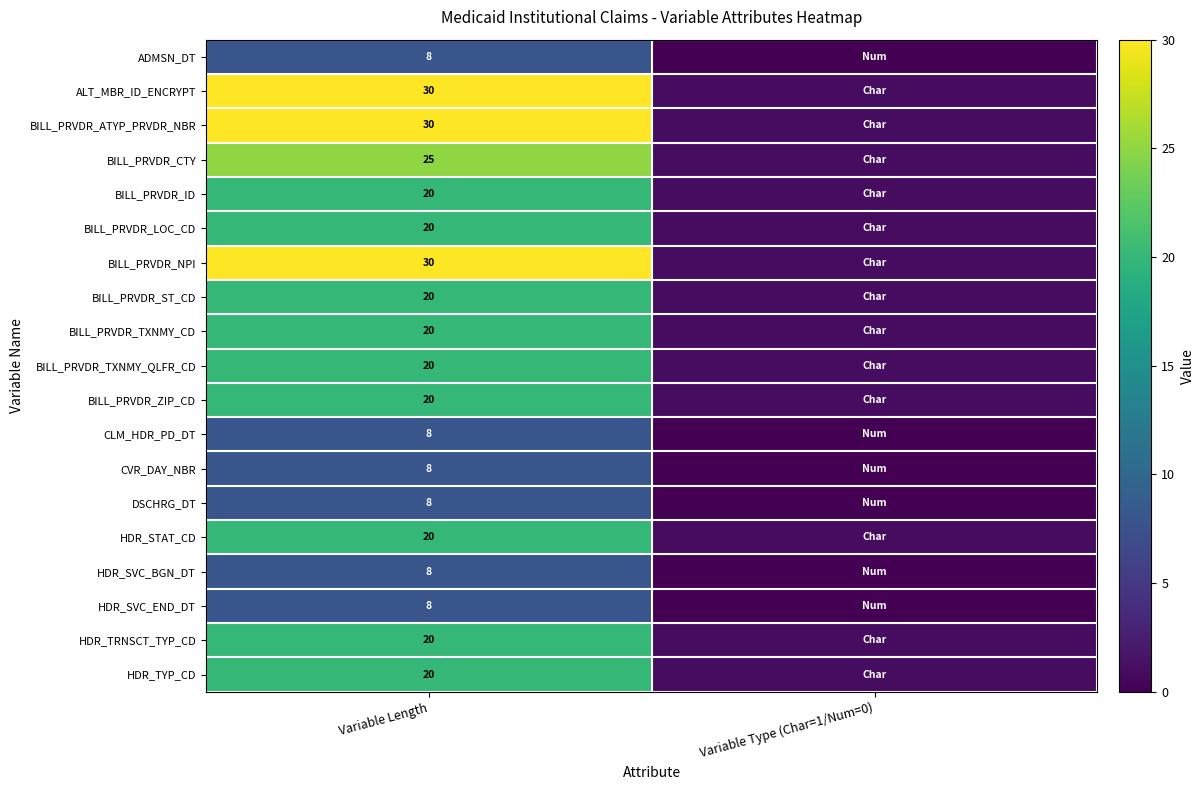

Count the number of categories in the chart.

2